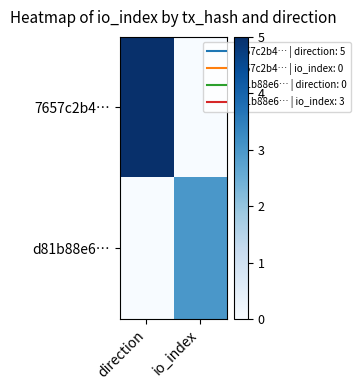

At how many categories does at least one series exceed 1?

2